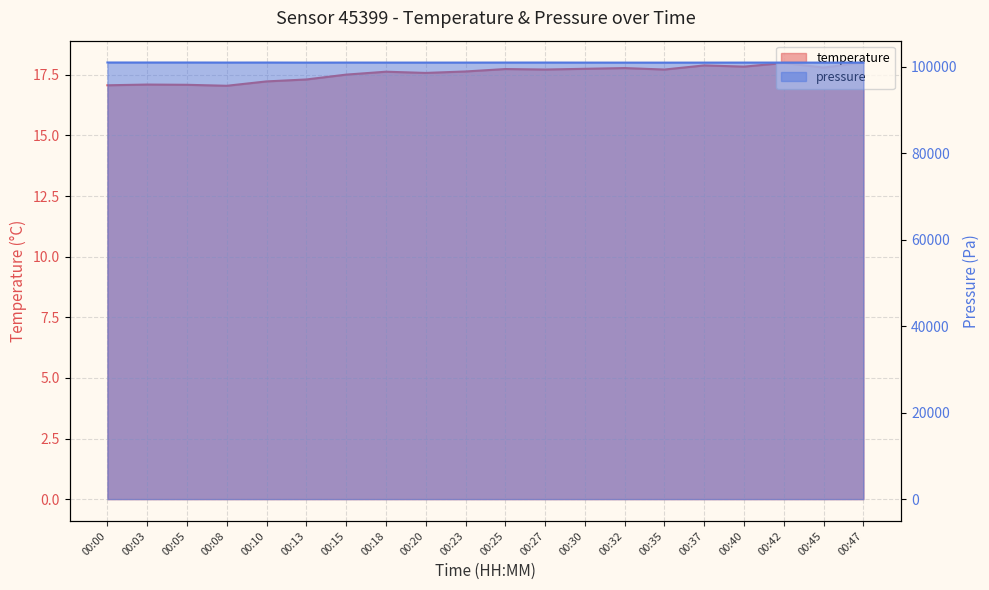

What is the minimum value shown in the chart?

17.1